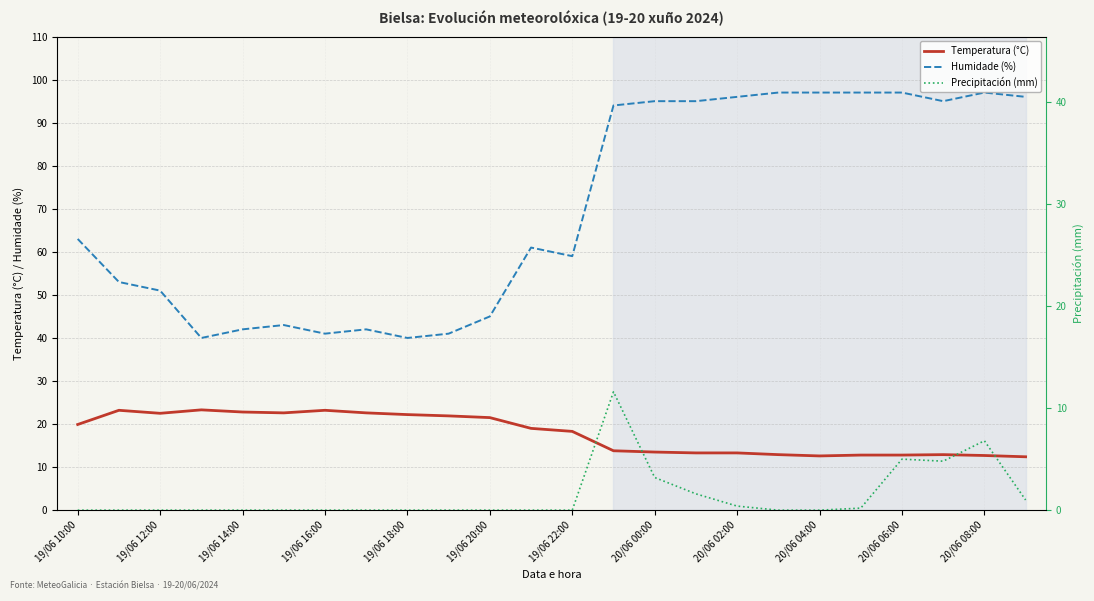

How many values in the Precipitación (mm) series exceed 0?

9